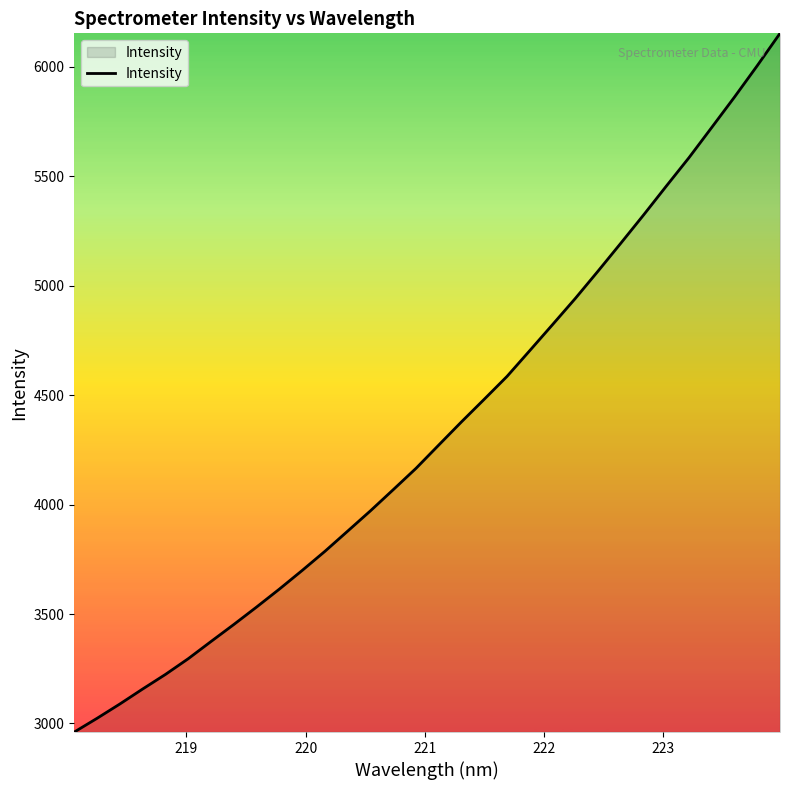

What is the minimum value shown in the chart?

2960.9